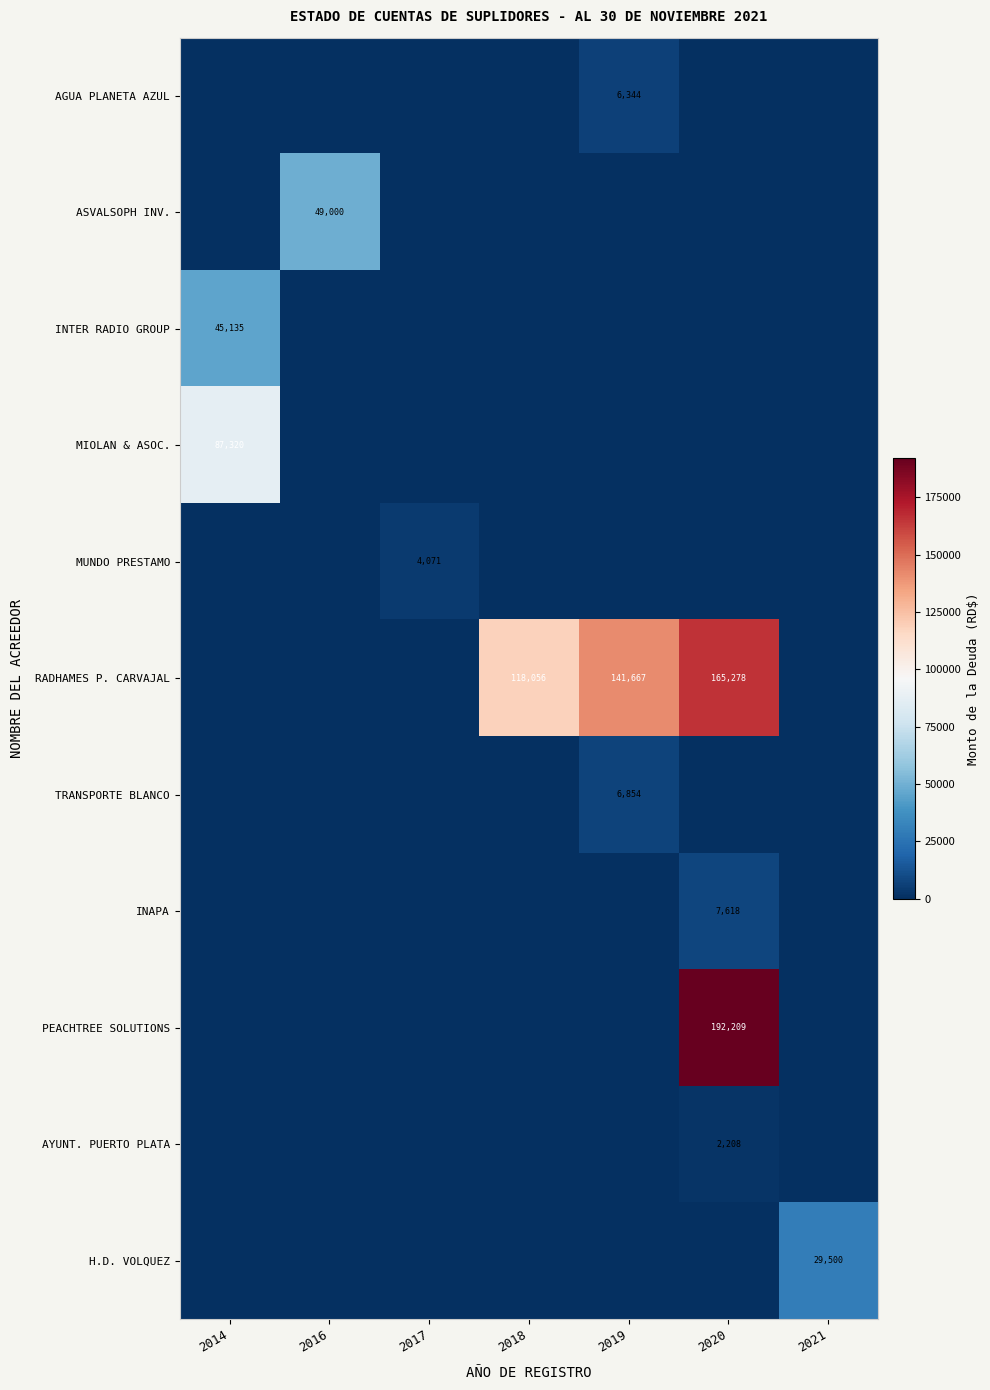

Is the value of MIOLAN & ASOC. at 2021 greater than the value of INAPA at 2018?

No